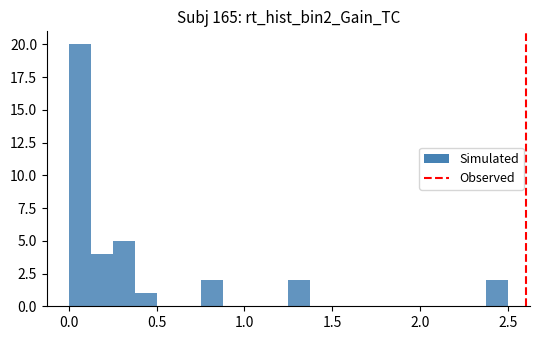

Read against the x-axis, roughly where is the centre of the tallest bar?

0.05